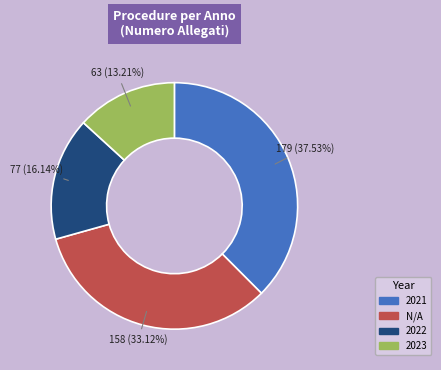

Does any single category account for the majority?

No